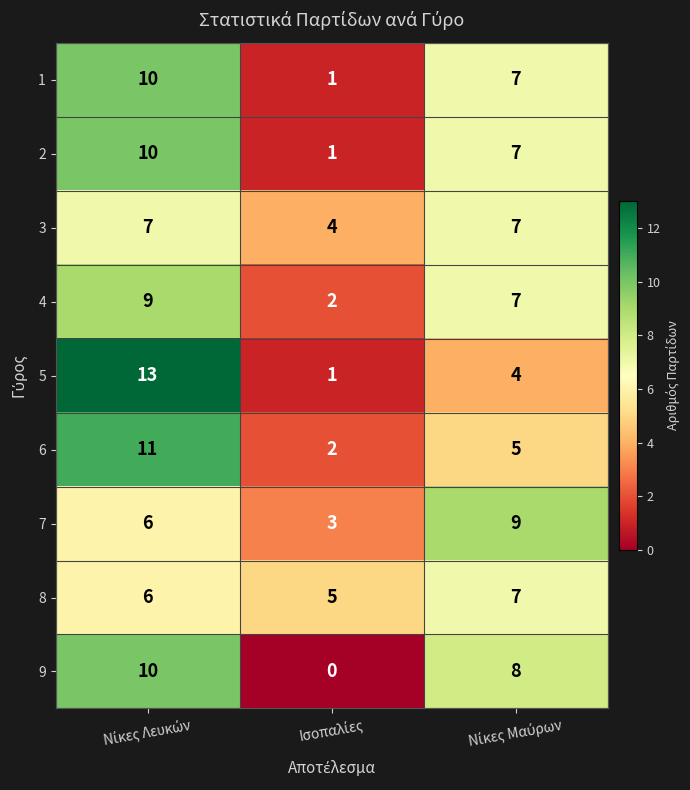

What is the highest value of the 1 series?

10